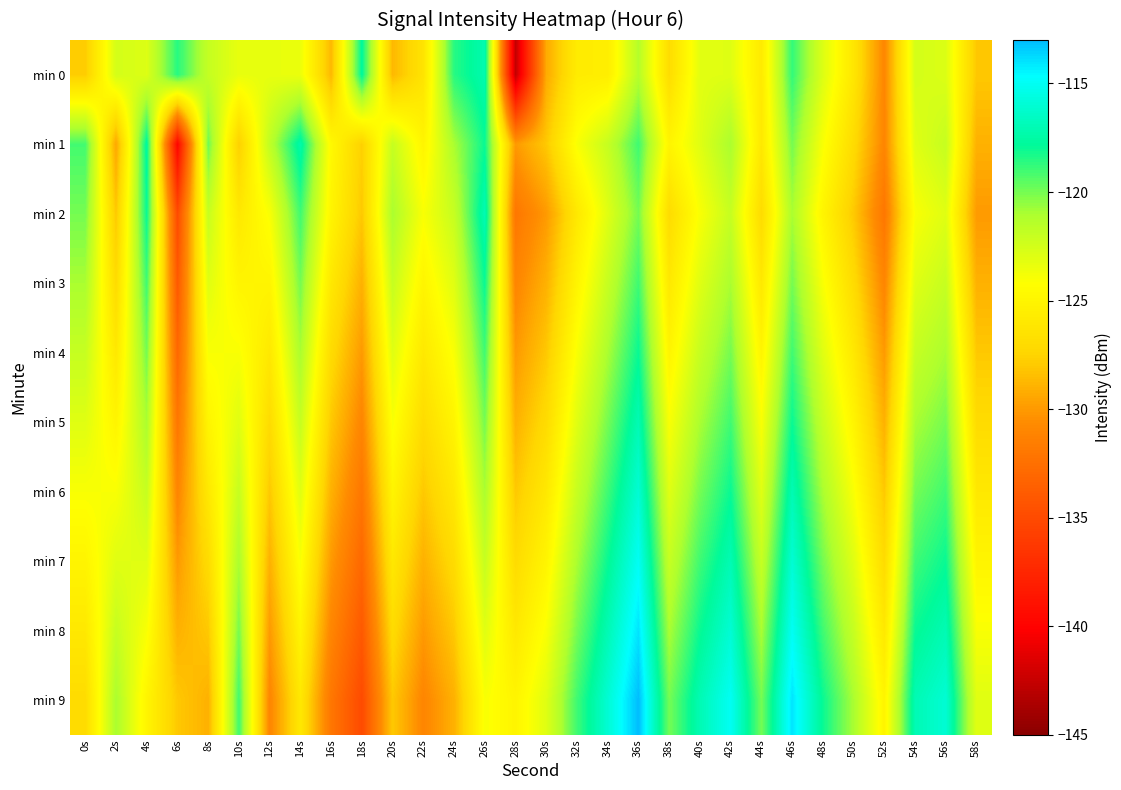

What is the total value across all series at 6s?

-1310.4